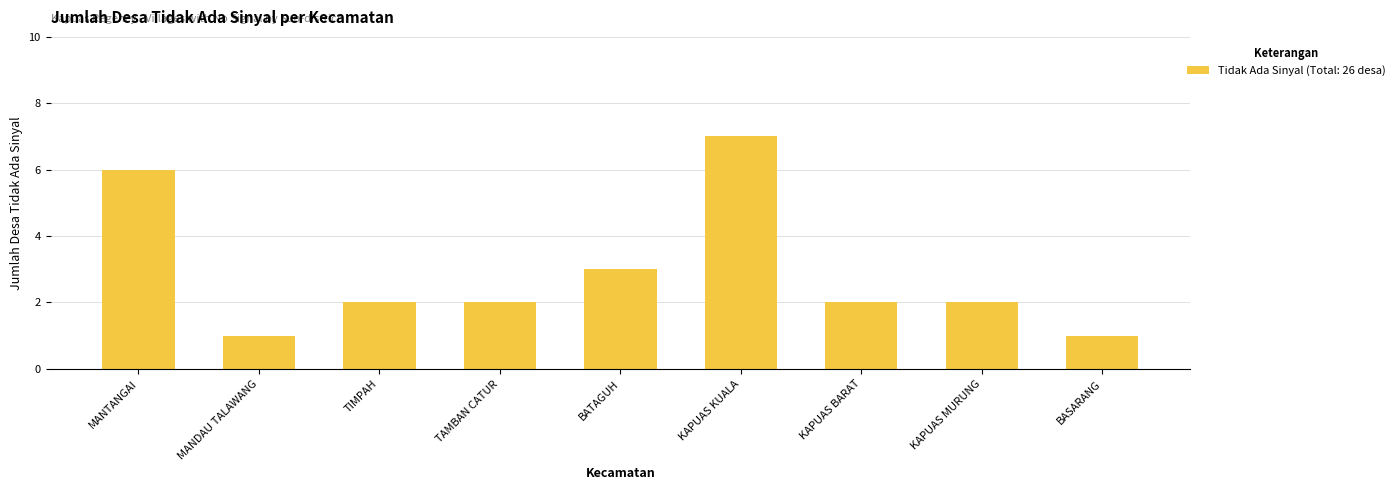

What is the greatest value displayed?

7